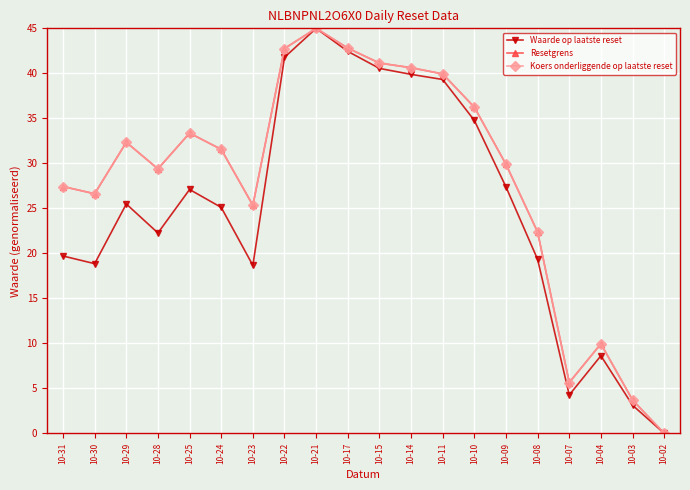

In Koers onderliggende op laatste reset, how many points are lower than both neighbors (excluding endpoints)?

4